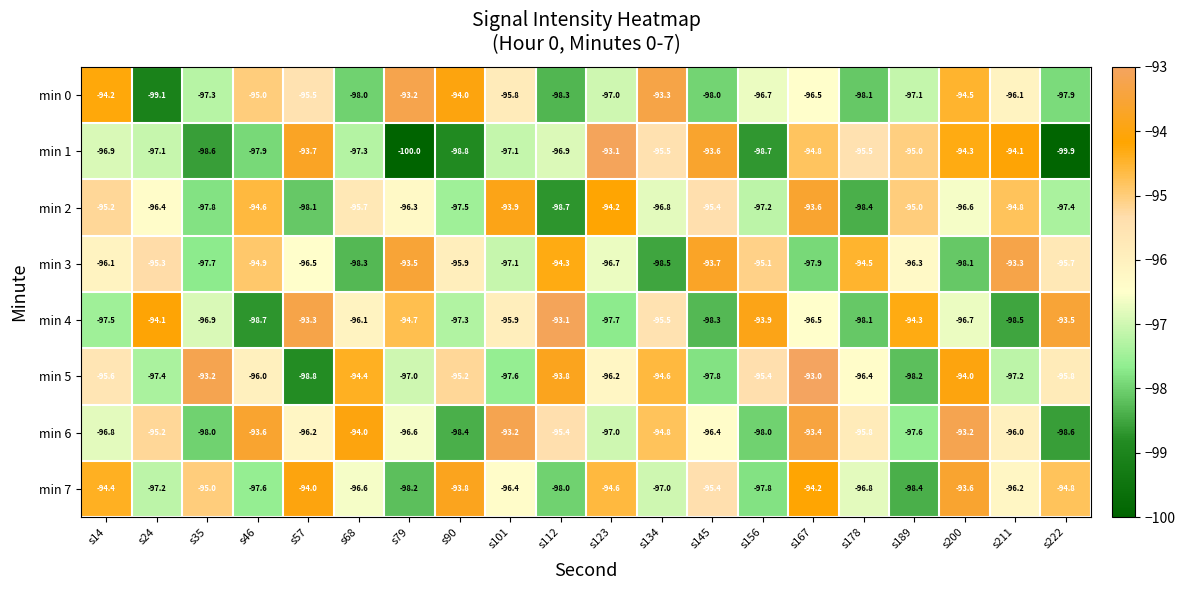

At how many categories does at least one series exceed -99?

20